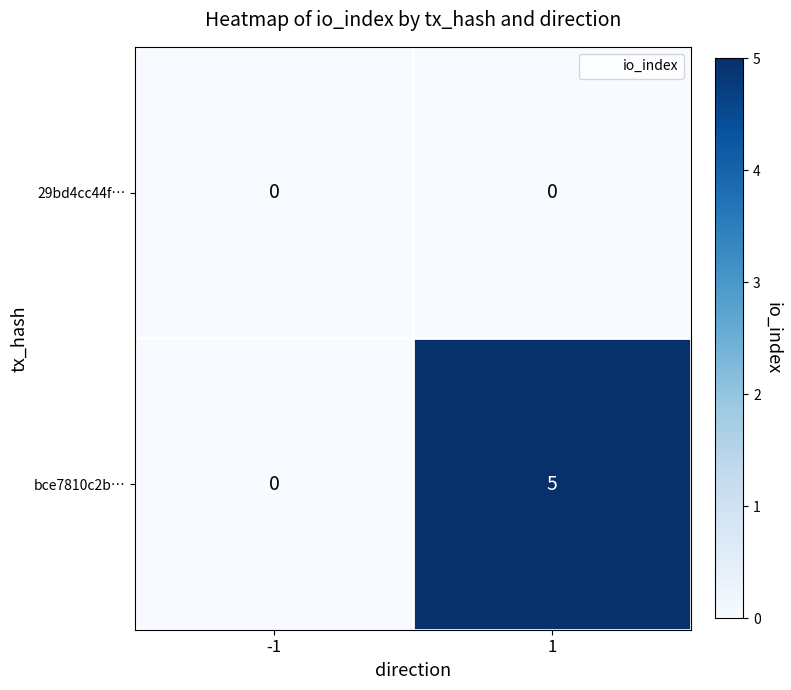

Rank the series by their maximum value, from highest to lowest.

bce7810c2b…, 29bd4cc44f…